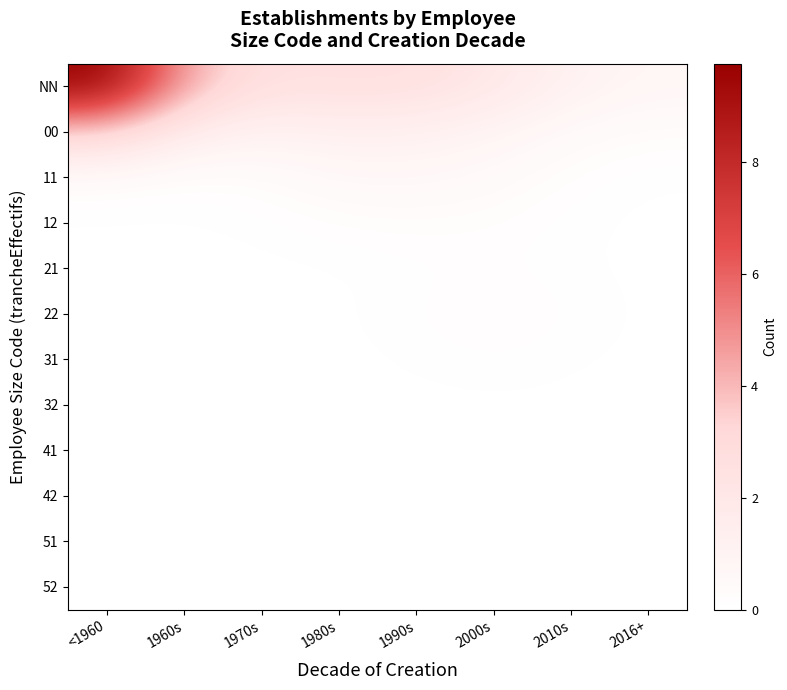

Reading left to right, what are all the values shown in this chart?

NN: <1960=9.8	1960s=4.4	1970s=2.5	1980s=2.6	1990s=2.6	2000s=2.0	2010s=1.1	2016+=0.8
00: <1960=3.4	1960s=1.5	1970s=1.0	1980s=1.3	1990s=1.2	2000s=0.9	2010s=0.4	2016+=0.3
11: <1960=0.3	1960s=0.1	1970s=0.3	1980s=0.6	1990s=0.6	2000s=0.4	2010s=0.2	2016+=0.0
12: <1960=0.0	1960s=0.0	1970s=0.1	1980s=0.2	1990s=0.2	2000s=0.2	2010s=0.1	2016+=0.0
21: <1960=0.0	1960s=0.0	1970s=0.0	1980s=0.0	1990s=0.1	2000s=0.1	2010s=0.1	2016+=0.0
22: <1960=0.0	1960s=0.0	1970s=0.0	1980s=0.0	1990s=0.1	2000s=0.2	2010s=0.1	2016+=0.0
31: <1960=0.0	1960s=0.0	1970s=0.0	1980s=0.0	1990s=0.1	2000s=0.1	2010s=0.1	2016+=0.0
32: <1960=0.0	1960s=0.0	1970s=0.0	1980s=0.0	1990s=0.0	2000s=0.0	2010s=0.0	2016+=0.0
41: <1960=0.0	1960s=0.0	1970s=0.0	1980s=0.0	1990s=0.0	2000s=0.0	2010s=0.0	2016+=0.0
42: <1960=0.0	1960s=0.0	1970s=0.0	1980s=0.0	1990s=0.0	2000s=0.0	2010s=0.0	2016+=0.0
51: <1960=0.0	1960s=0.0	1970s=0.0	1980s=0.0	1990s=0.0	2000s=0.0	2010s=0.0	2016+=0.0
52: <1960=0.0	1960s=0.0	1970s=0.0	1980s=0.0	1990s=0.0	2000s=0.0	2010s=0.0	2016+=0.0